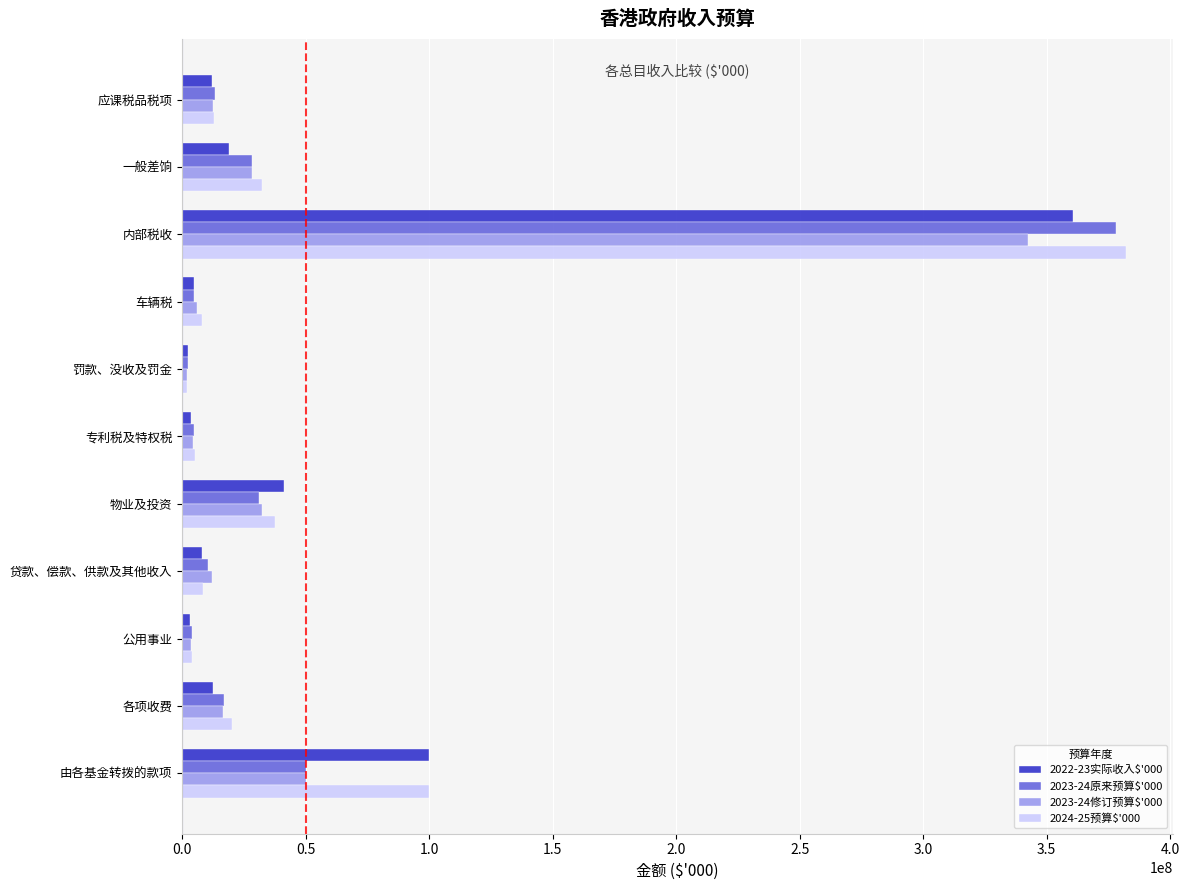

At which category is the sum across all series the highest?

内部税收